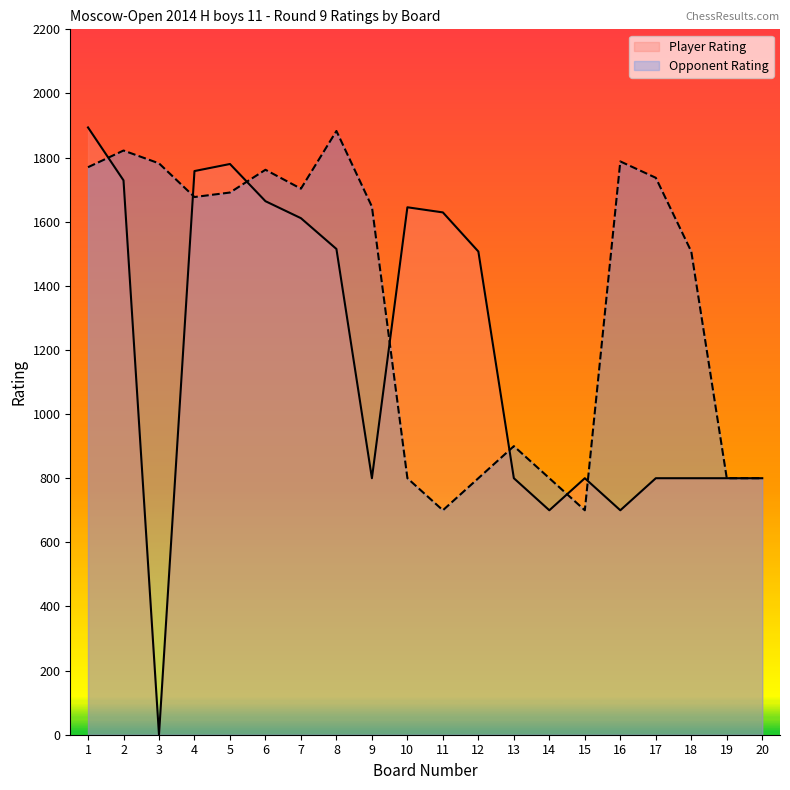

Is it true that Opponent Rating equals 1782 at 3?

True